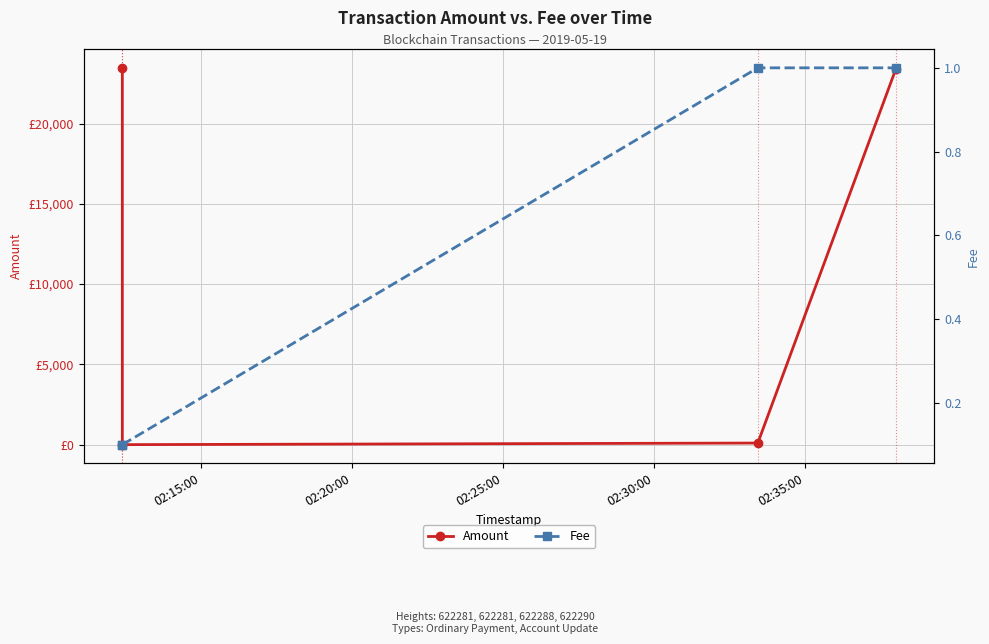

Is it true that Amount equals 0.0 at 02:20:00?

True